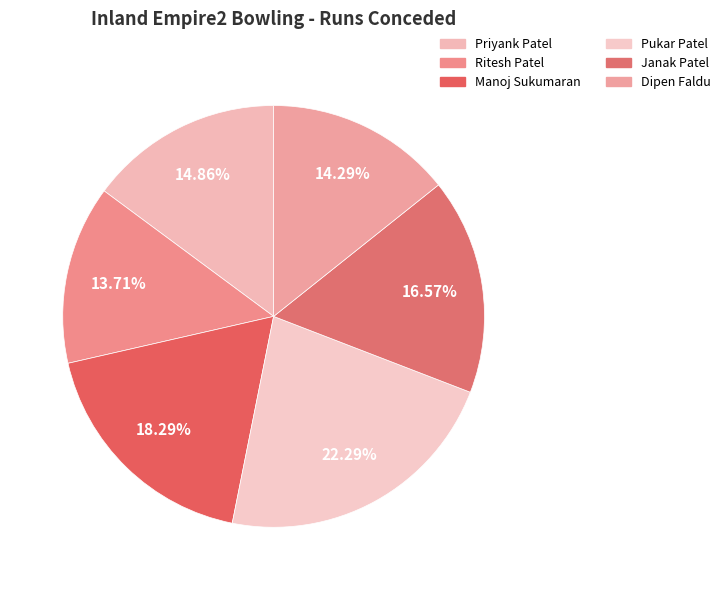

How many segments does this pie chart have?

6